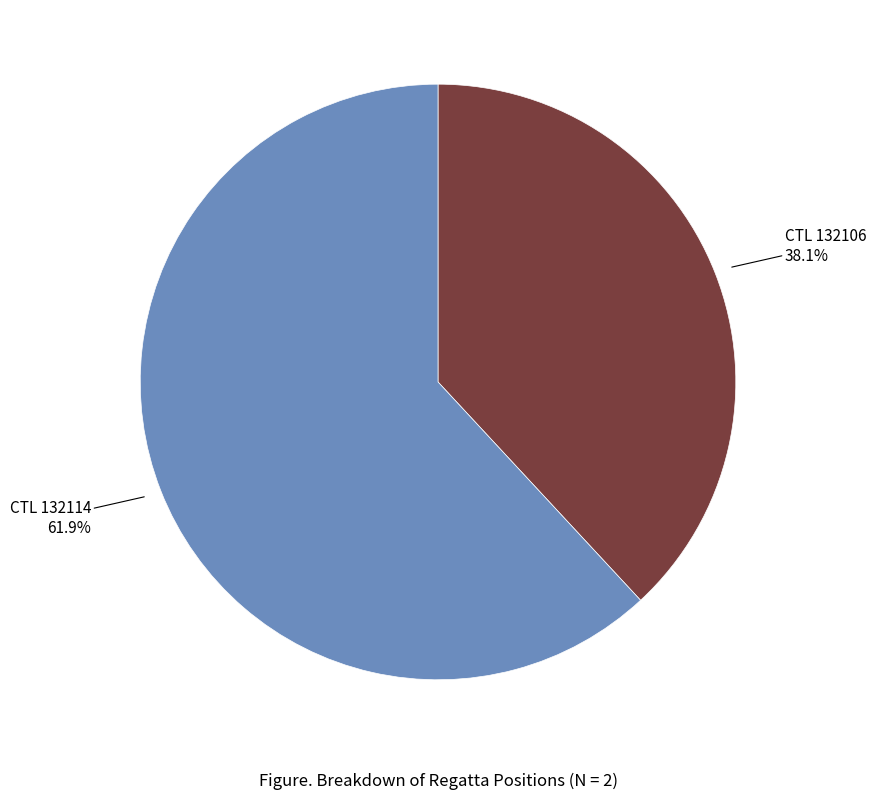

Is there any slice that represents more than half of the pie?

Yes